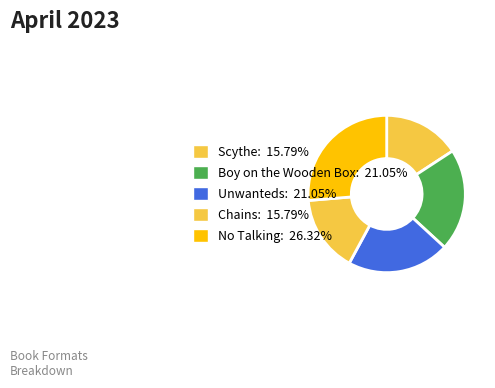

Rank the categories by value from highest to lowest.

No Talking, Boy on the Wooden Box, Unwanteds, Scythe, Chains